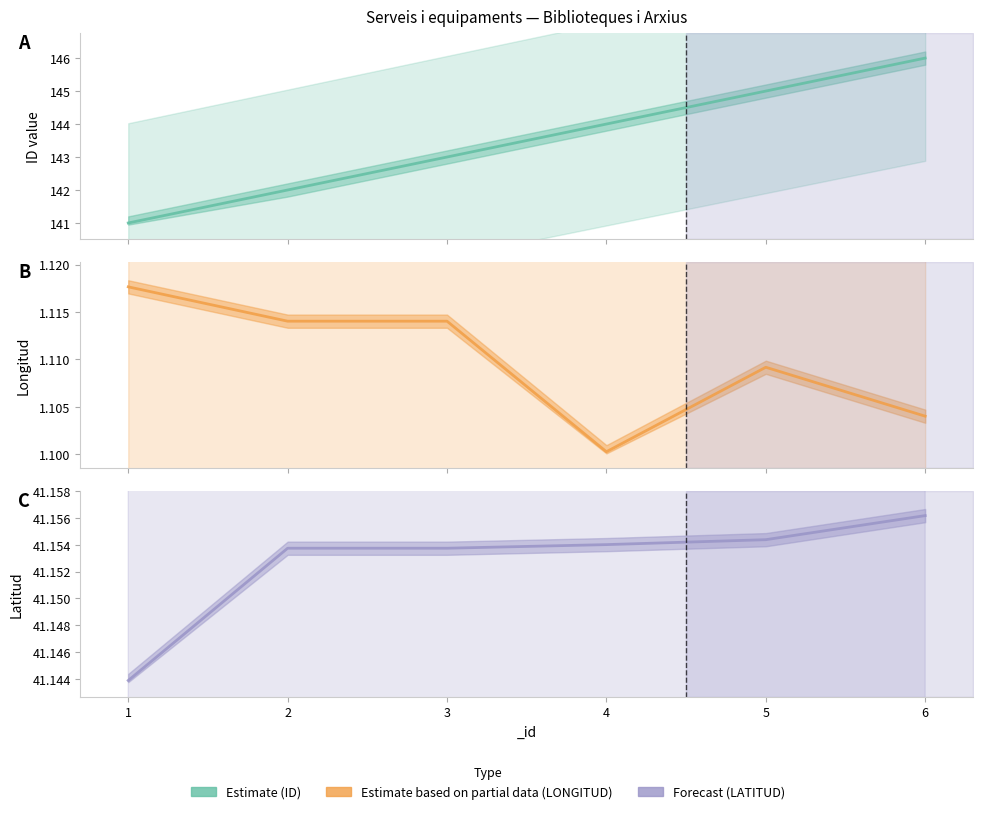

What is the average value of the LATITUD series?

41.2